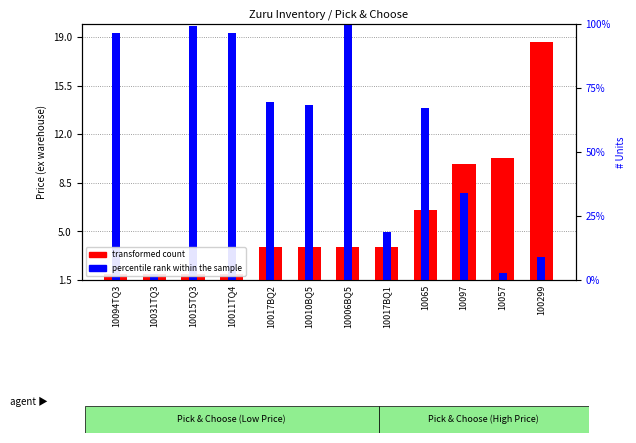

Between 10006BQ5 and 10010BQ5, which is larger?

10006BQ5